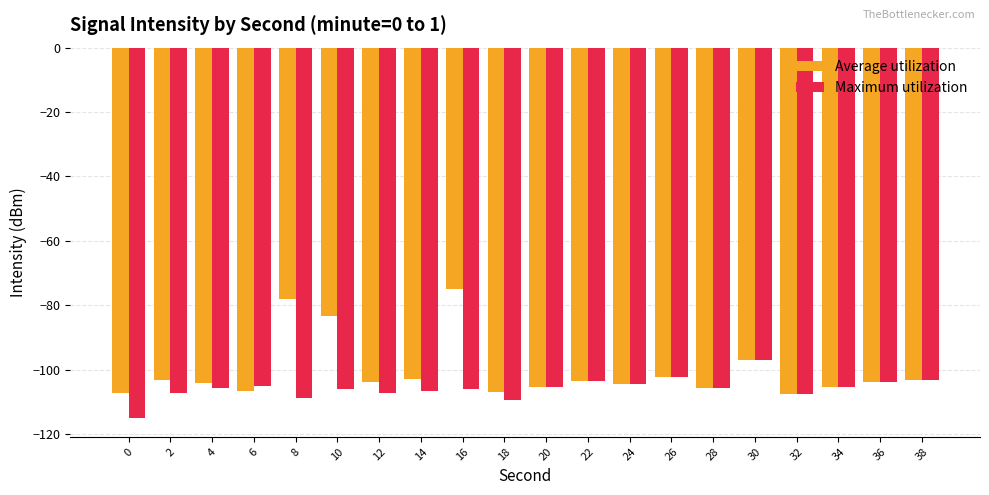

Rank the series by their maximum value, from highest to lowest.

Average utilization, Maximum utilization